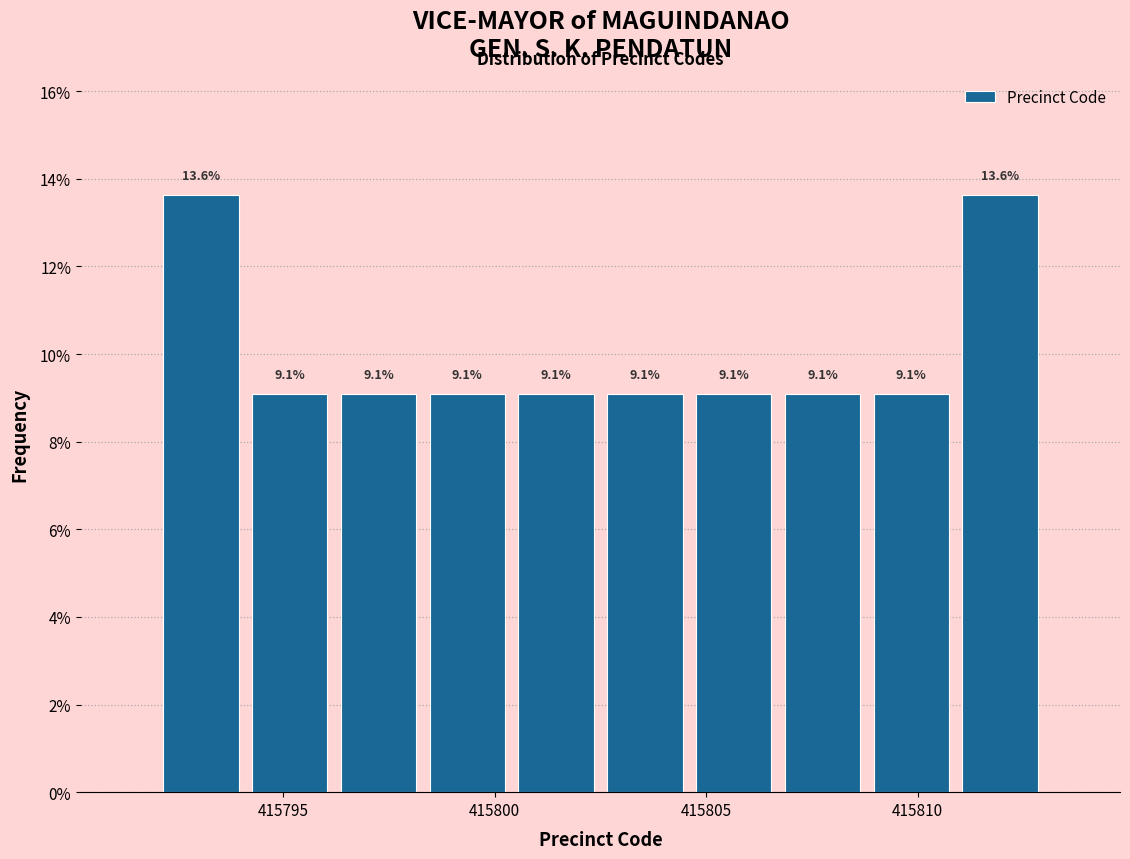

Reading left to right, transcribe this chart: for each bar, give the range it covers on the x-axis and its height. The bar edges are not printed on the chart, so give them approximately, as read against the axis.

415792.0 to 415794.1: 13.6
415794.1 to 415796.2: 9.1
415796.2 to 415798.3: 9.1
415798.3 to 415800.4: 9.1
415800.4 to 415802.5: 9.1
415802.5 to 415804.6: 9.1
415804.6 to 415806.7: 9.1
415806.7 to 415808.8: 9.1
415808.8 to 415810.9: 9.1
415810.9 to 415813.0: 13.6